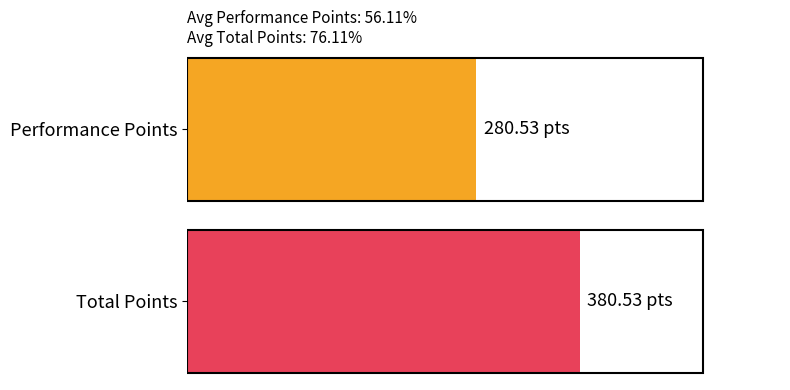

At 18, list the series in order from largest to smallest.

Total Points, Performance Points